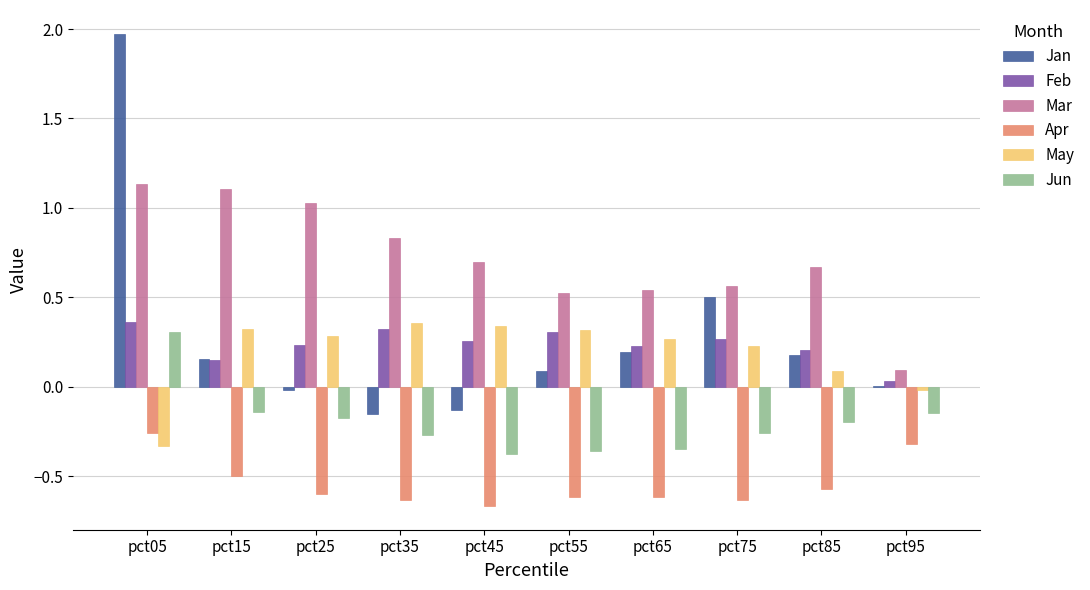

At which label does Jan reach its peak?

pct05